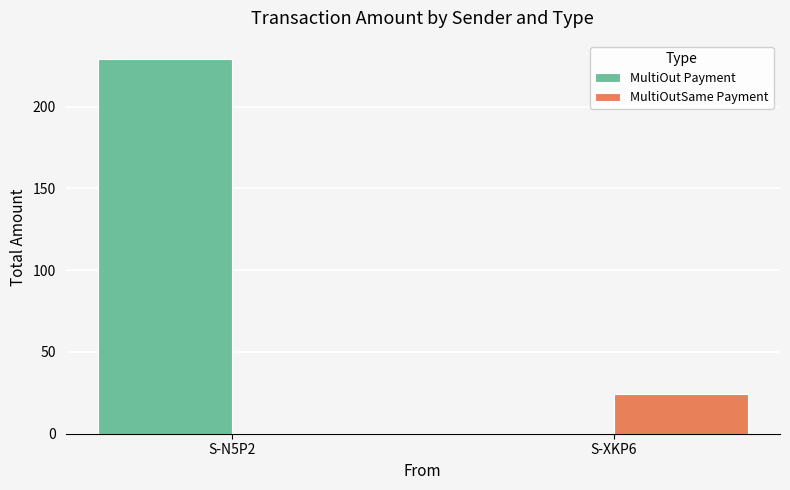

The value of MultiOutSame Payment at S-XKP6 is 34.8. True or false?

False